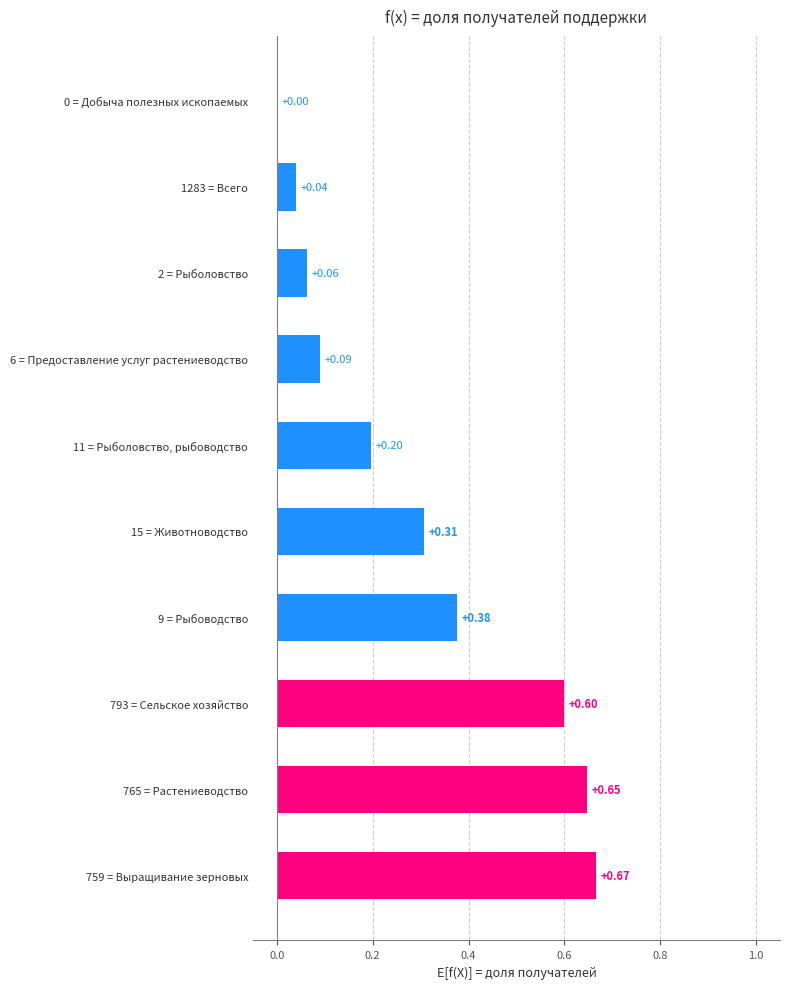

What is the change in value from 765 = Растениеводство to 1283 = Всего?

-0.6